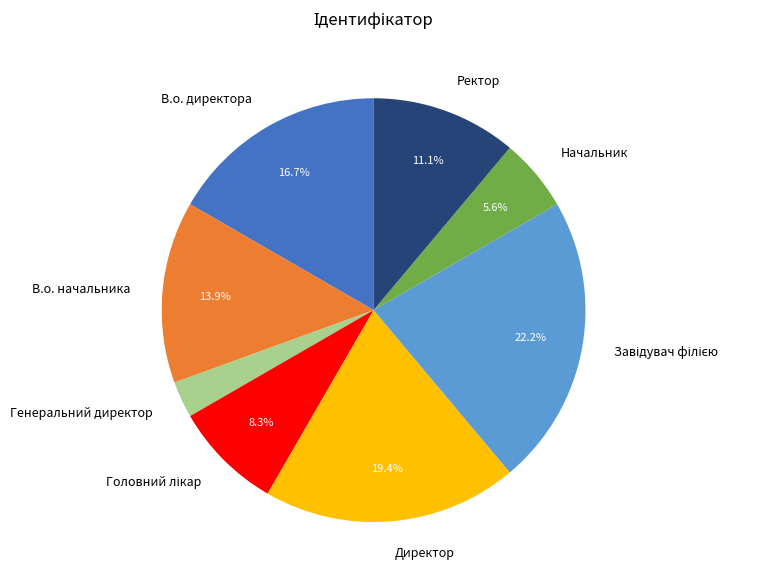

What percentage is the В.о. начальника slice, to the nearest percent?

14%